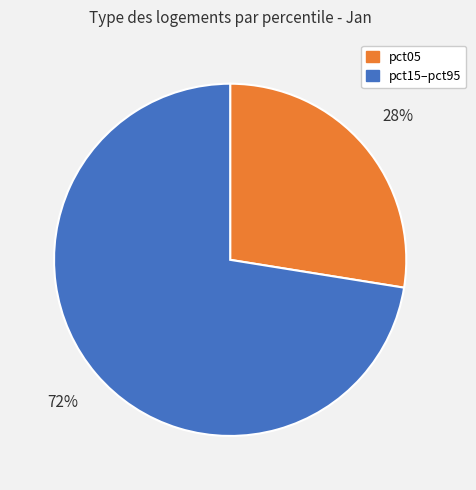

Is there a majority slice in this chart?

Yes